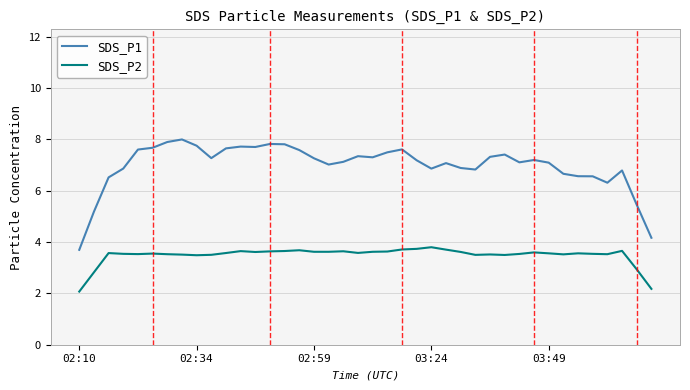

Which series has the widest spread of values?

SDS_P1